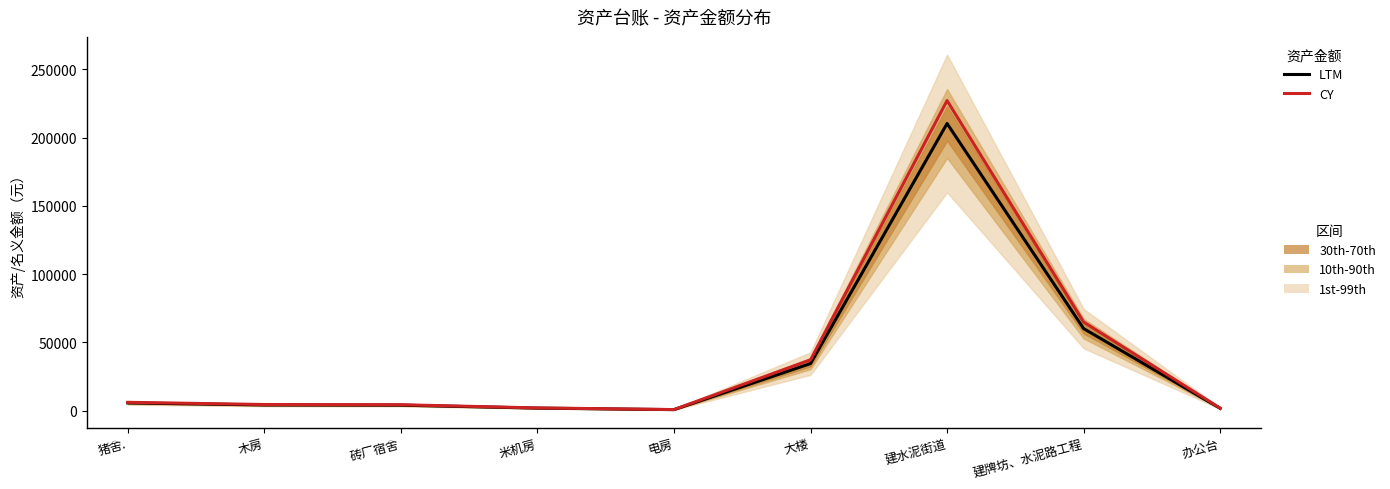

What value does the CY series have at 建牌坊、水泥路工程?

64855.1